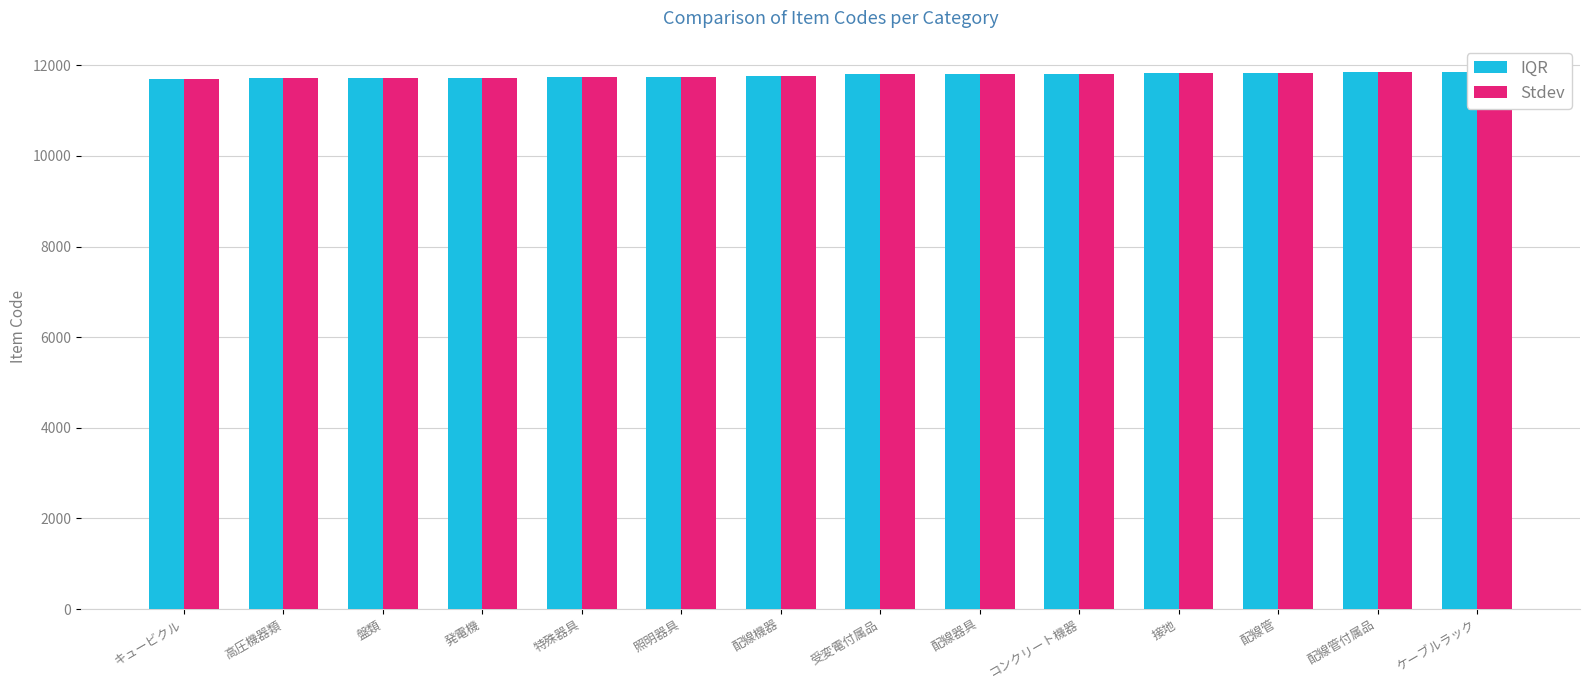

At how many categories does at least one series exceed 11801?

6